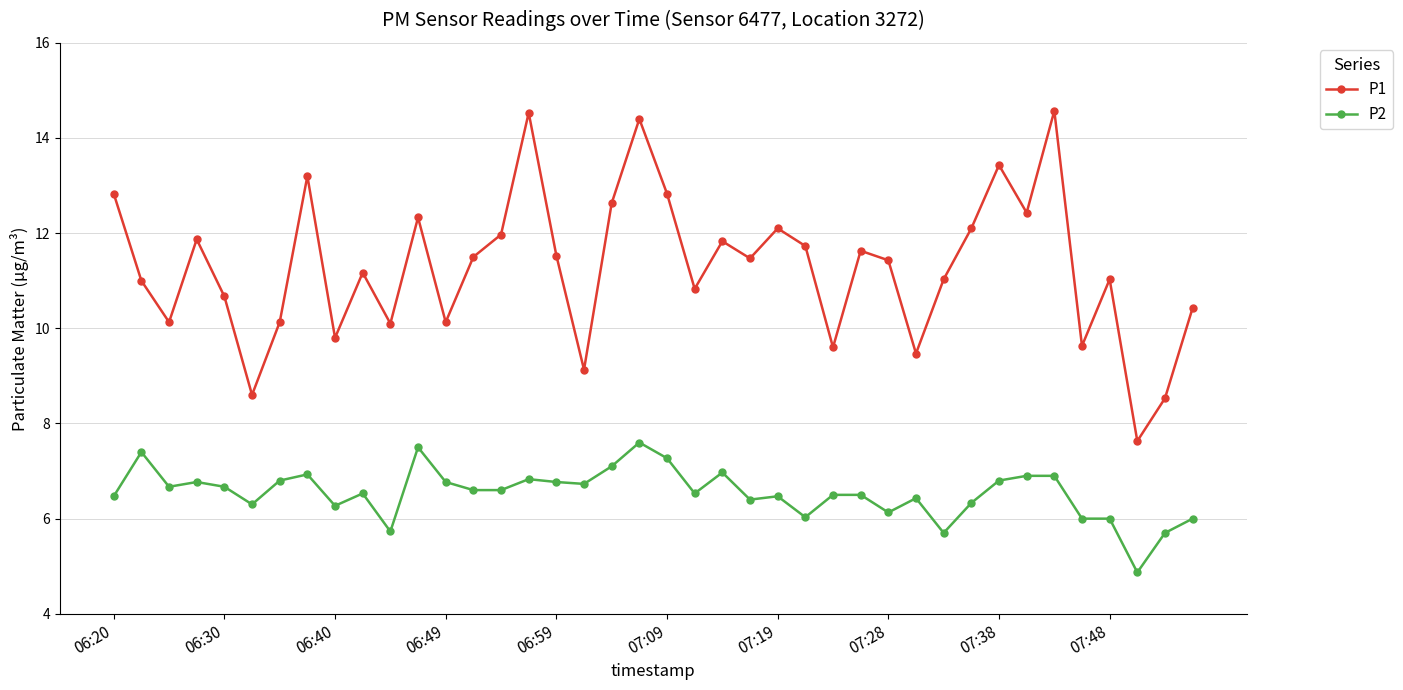

True or false: P2 and P1 intersect in this chart.

False